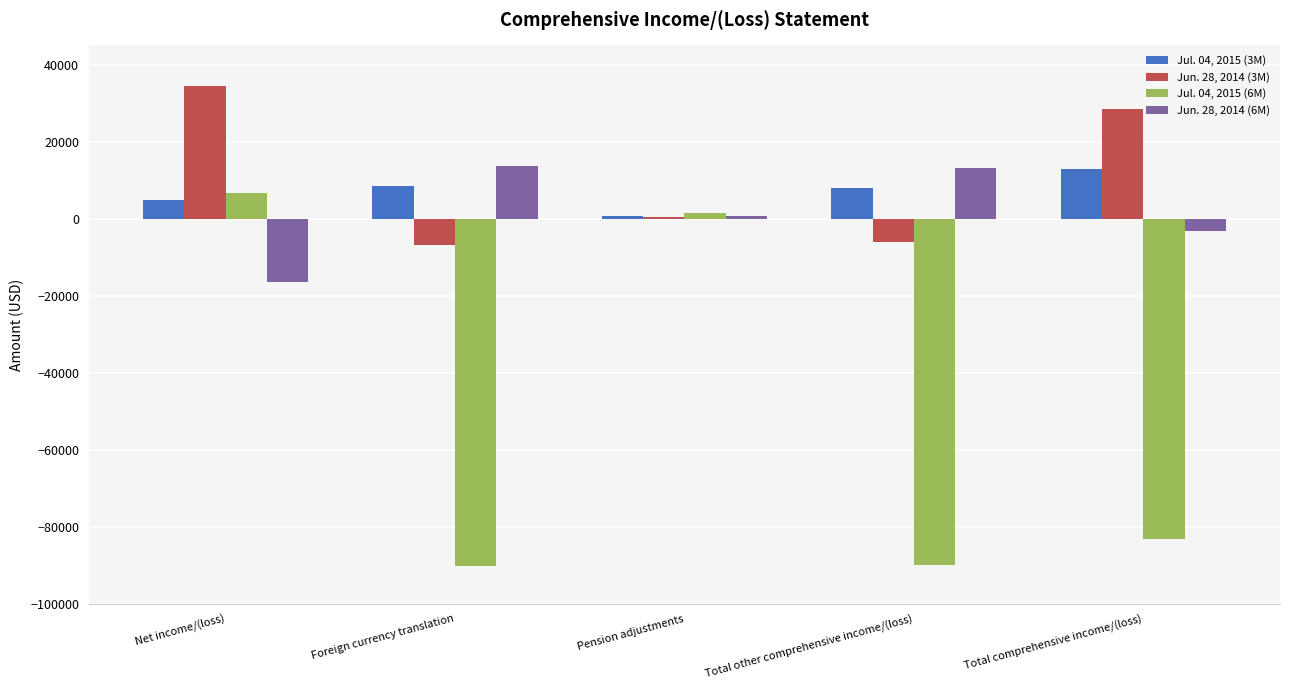

At which label does Jul. 04, 2015 (3M) reach its peak?

Total comprehensive income/(loss)